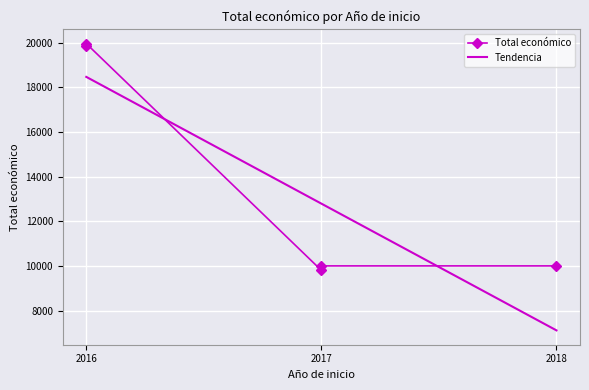

Rank the series by their average value, from highest to lowest.

Total económico, Tendencia